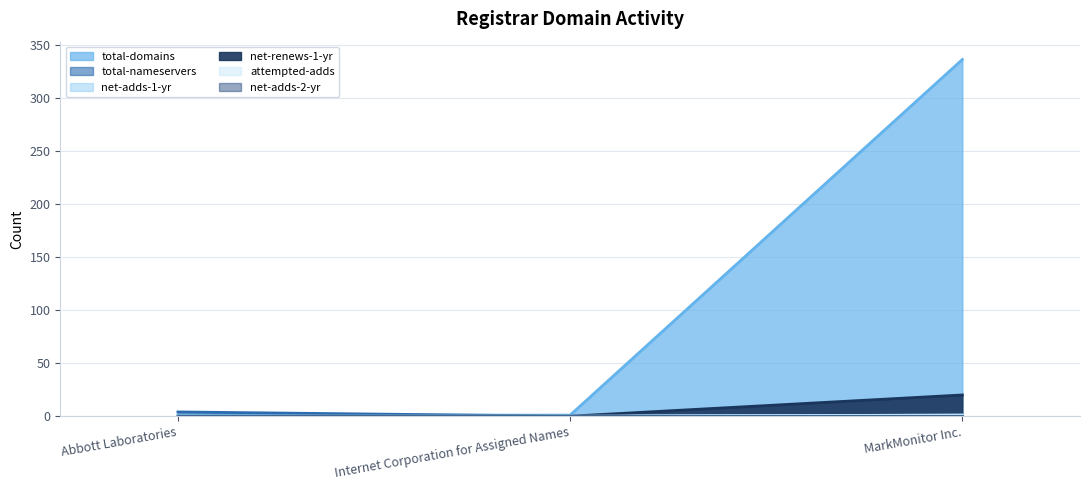

Reading left to right, transcribe all the data shown in this chart.

total-domains (line): Abbott Laboratories=1	Internet Corporation for Assigned Names=1	MarkMonitor Inc.=336
total-nameservers (line): Abbott Laboratories=4	Internet Corporation for Assigned Names=0	MarkMonitor Inc.=0
net-adds-1-yr (line): Abbott Laboratories=0	Internet Corporation for Assigned Names=0	MarkMonitor Inc.=1
net-renews-1-yr (line): Abbott Laboratories=0	Internet Corporation for Assigned Names=0	MarkMonitor Inc.=20
attempted-adds (line): Abbott Laboratories=0	Internet Corporation for Assigned Names=0	MarkMonitor Inc.=1
net-adds-2-yr (line): Abbott Laboratories=0	Internet Corporation for Assigned Names=0	MarkMonitor Inc.=0